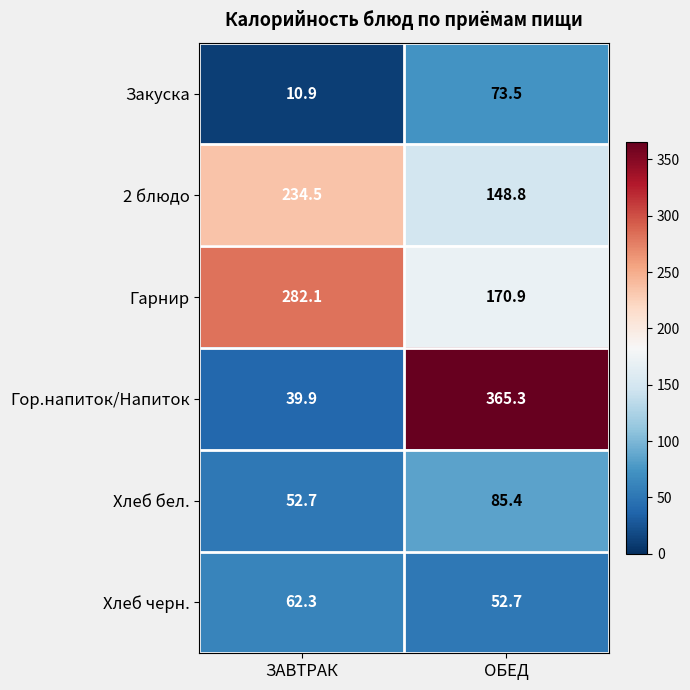

Which series has the largest range (max minus min)?

Гор.напиток/Напиток